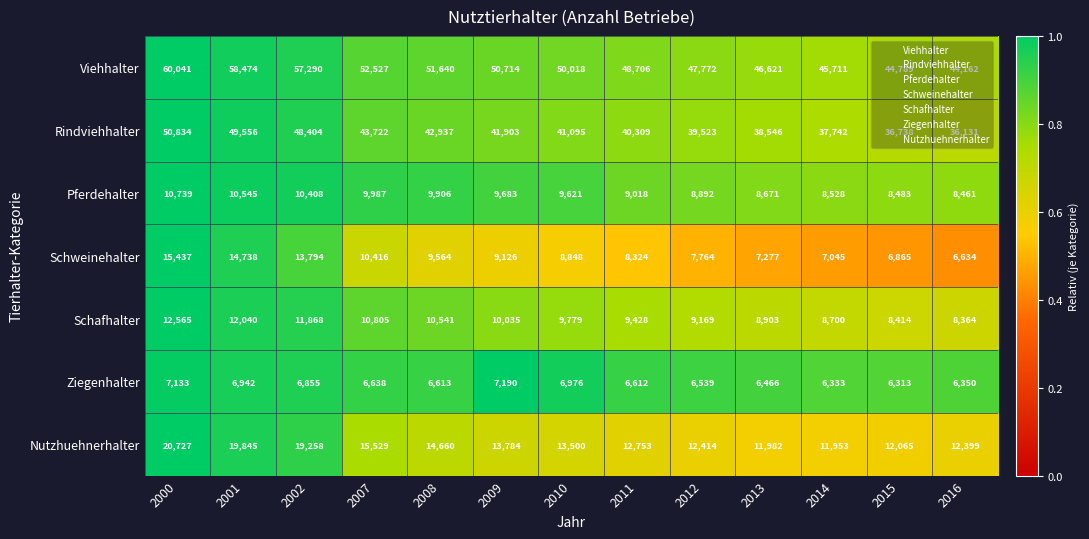

What is the total value across all series at 2011?

135150